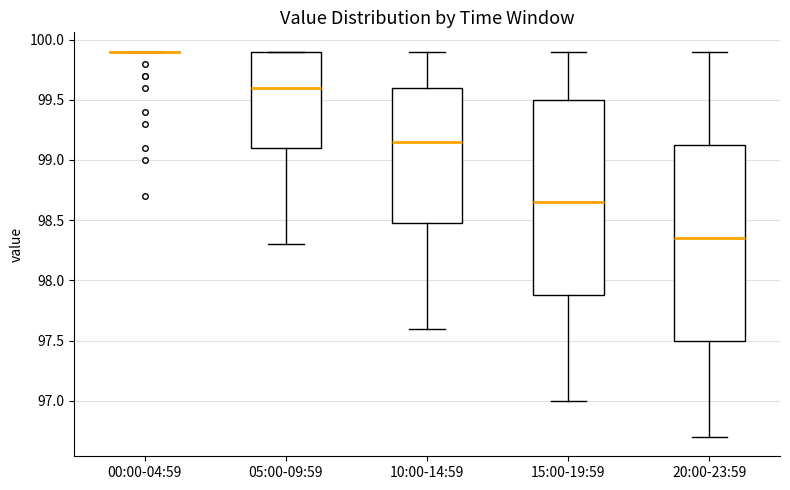

Where does the median line of the box for 15:00-19:59 sit on the y-axis? The values are not printed on the chart, so give them approximately, as read against the axis.

98.65